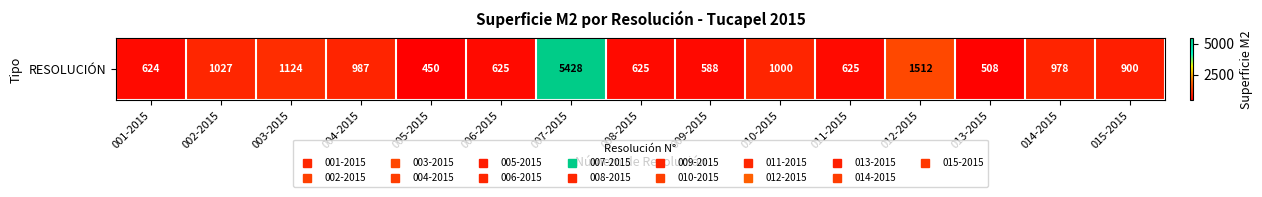

At which label does the data first exceed 900?

002-2015